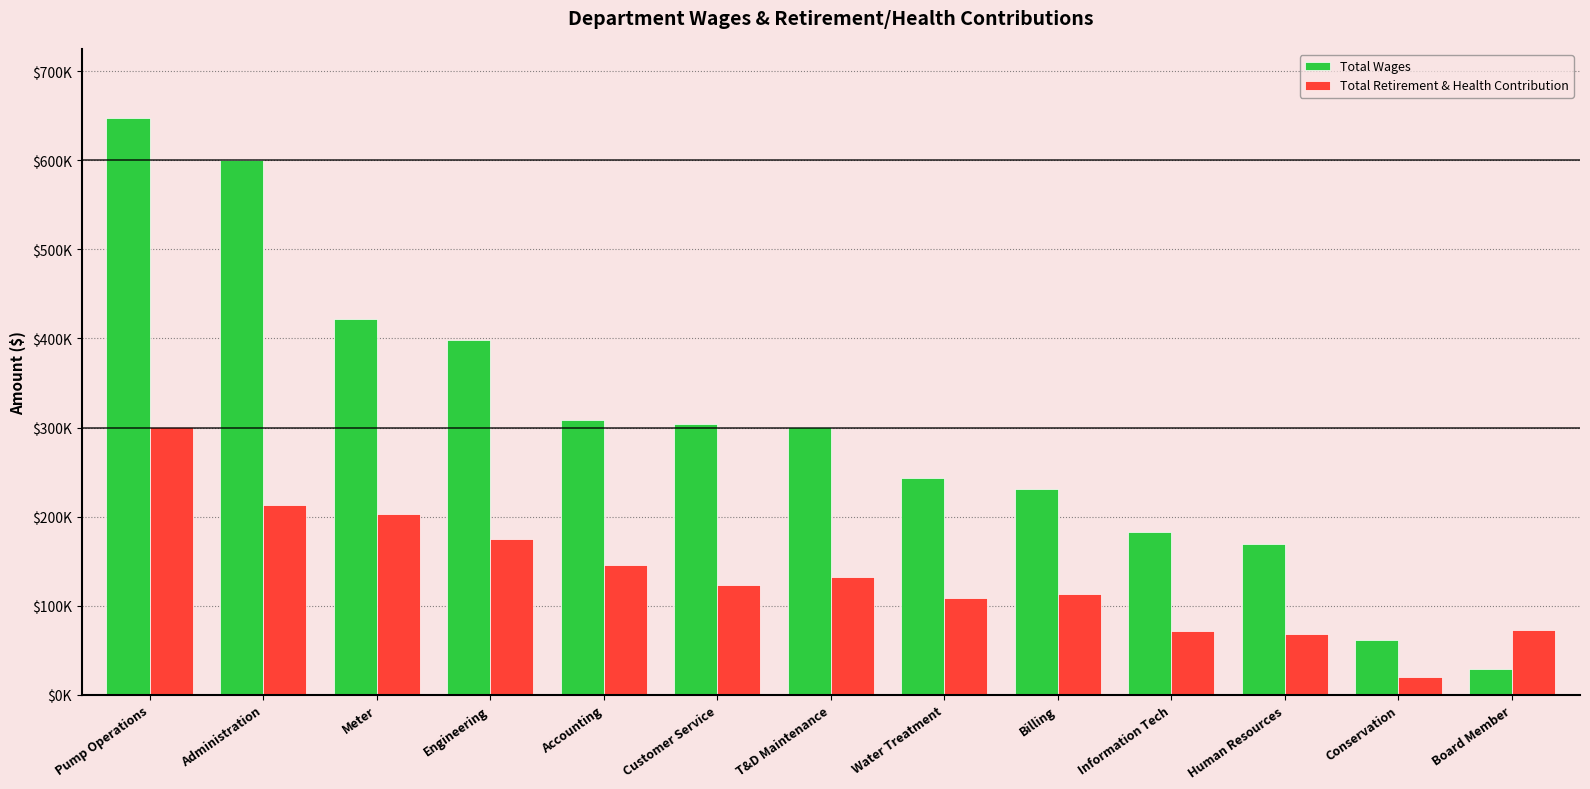

Reading left to right, what are all the values shown in this chart?

Total Wages: 647108	599885	422043	398473	308186	304002	300596	243509	231373	182513	169363	61202	28876
Total Retirement & Health Contribution: 300213	212963	203371	175026	145337	123858	132599	109180	113529	71189	68440	20468	72278